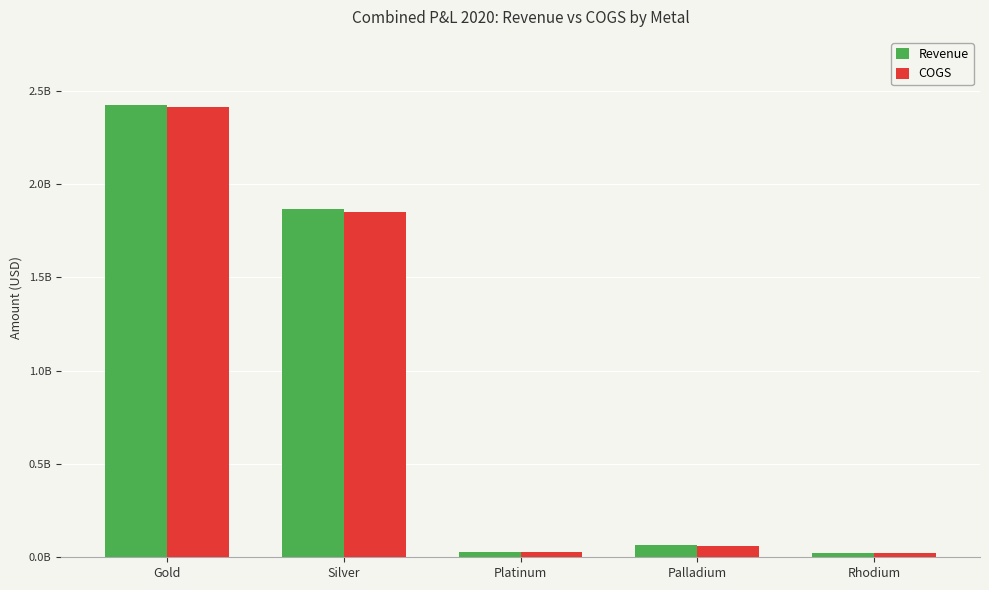

What is the label of the 2nd bar from the right?

Palladium